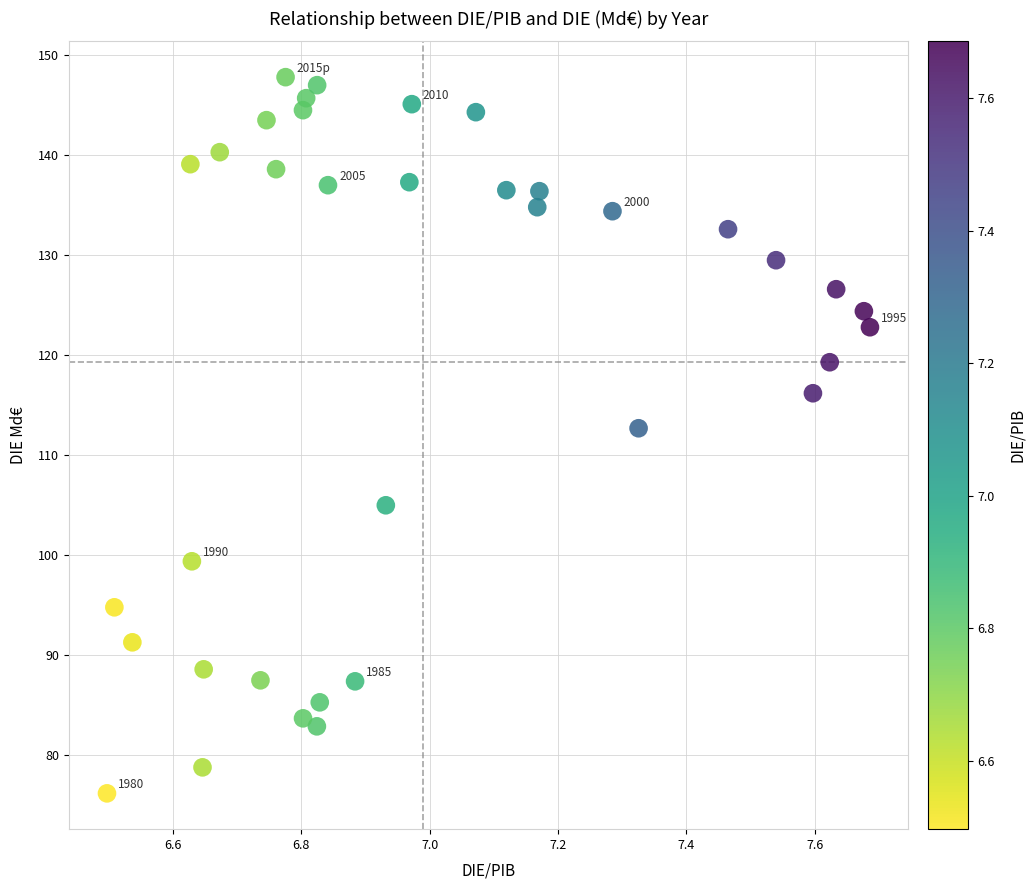

What is the range of X values (max minus min)?

1.2